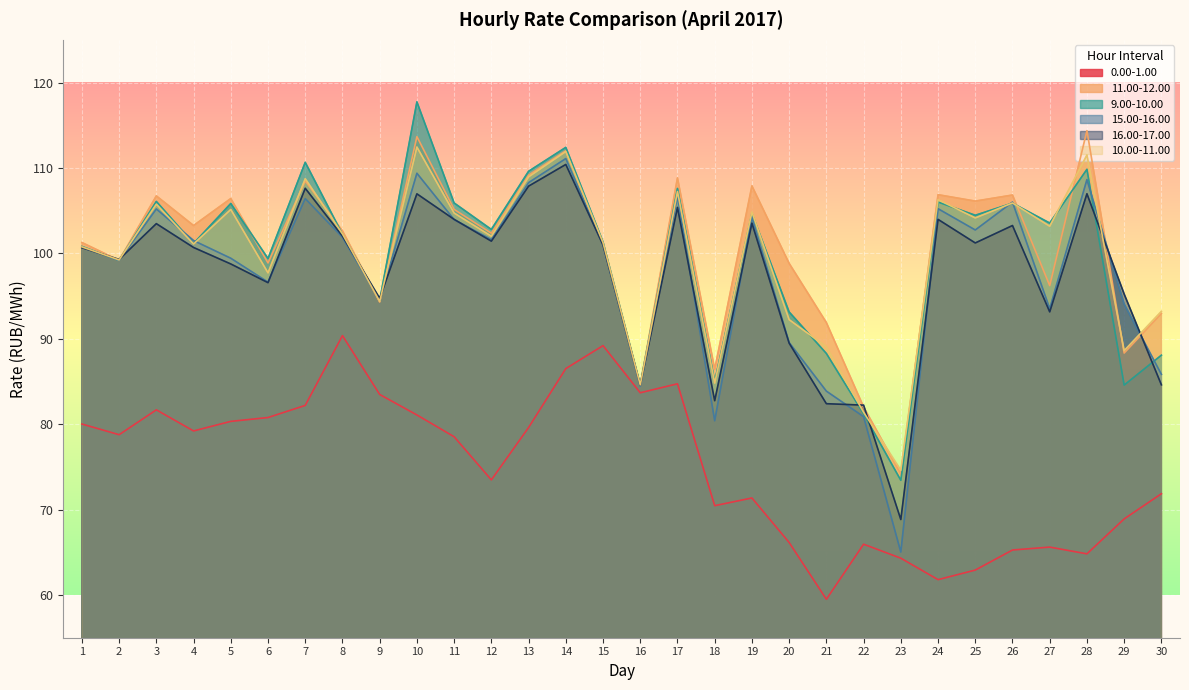

How many lines are shown in the chart?

6